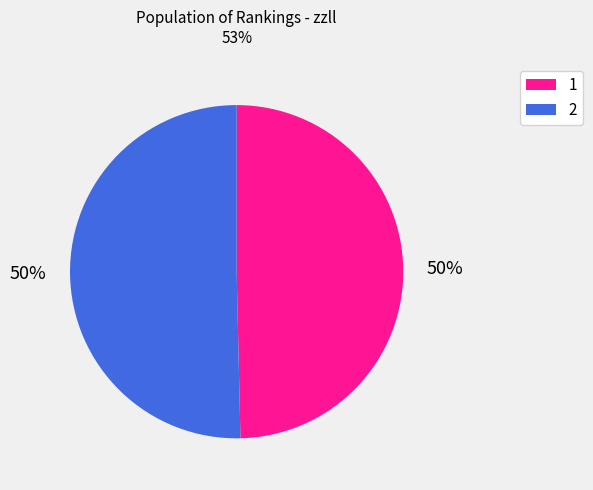

How many slices are in this pie chart?

2